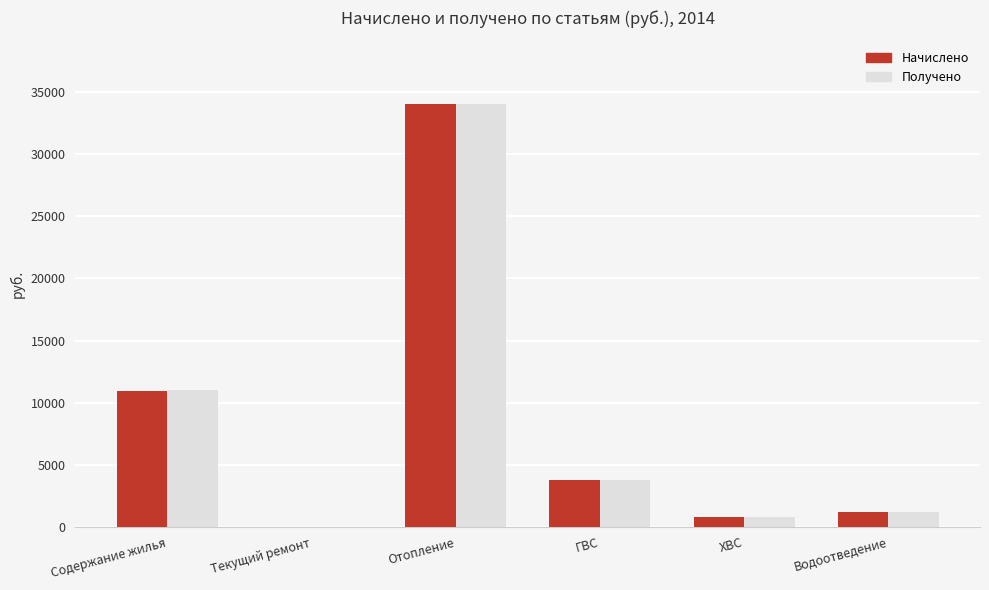

What is the sum of the Начислено values at Отопление and Содержание жилья?

44941.8